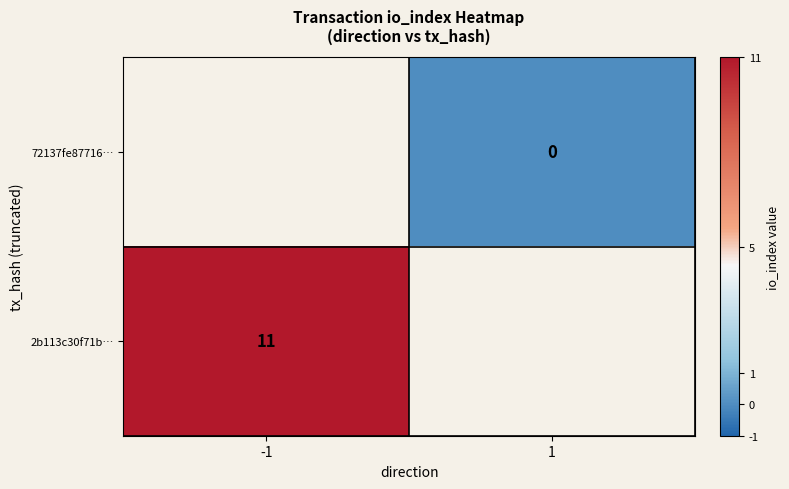

Is it true that 2b113c30f71b… equals 5 at -1?

False